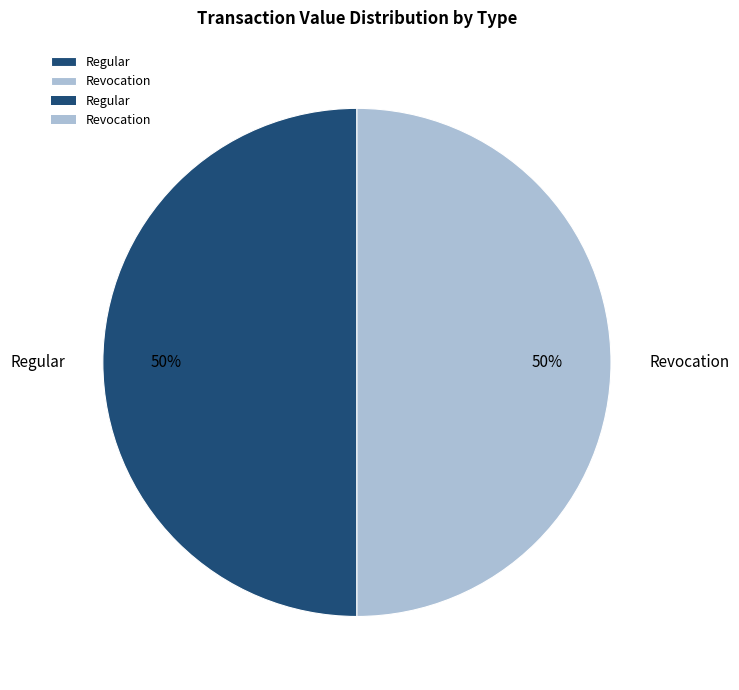

How many slices are in this pie chart?

2